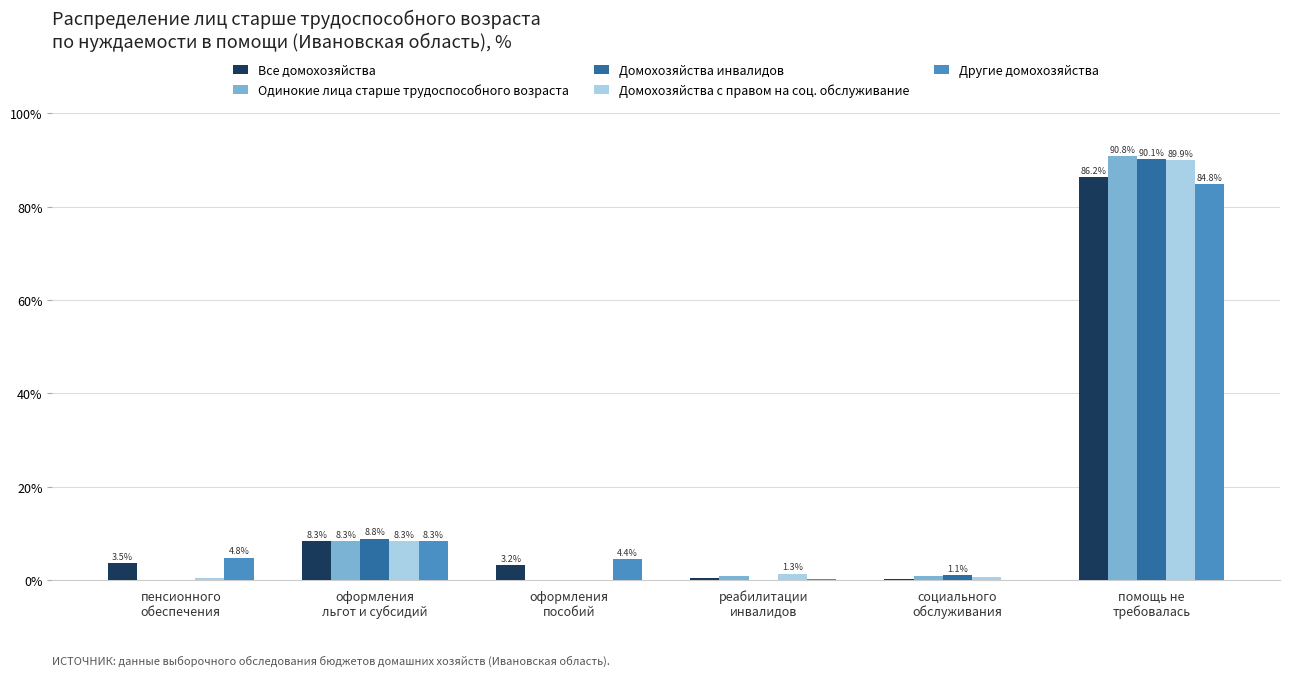

Which series has the largest total across all categories?

Другие домохозяйства